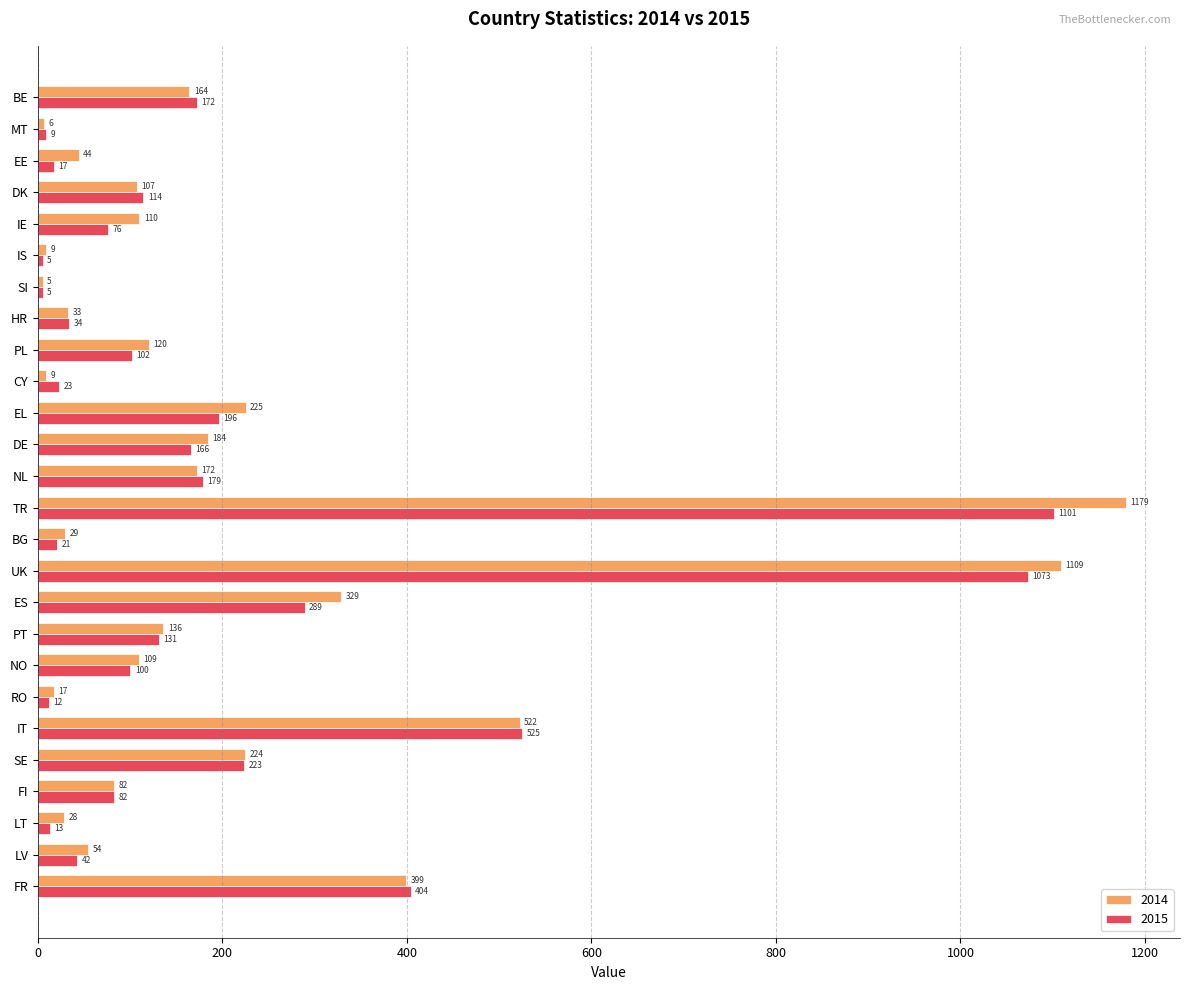

What is the difference between the maximum and minimum values in the 2014 series?

1174